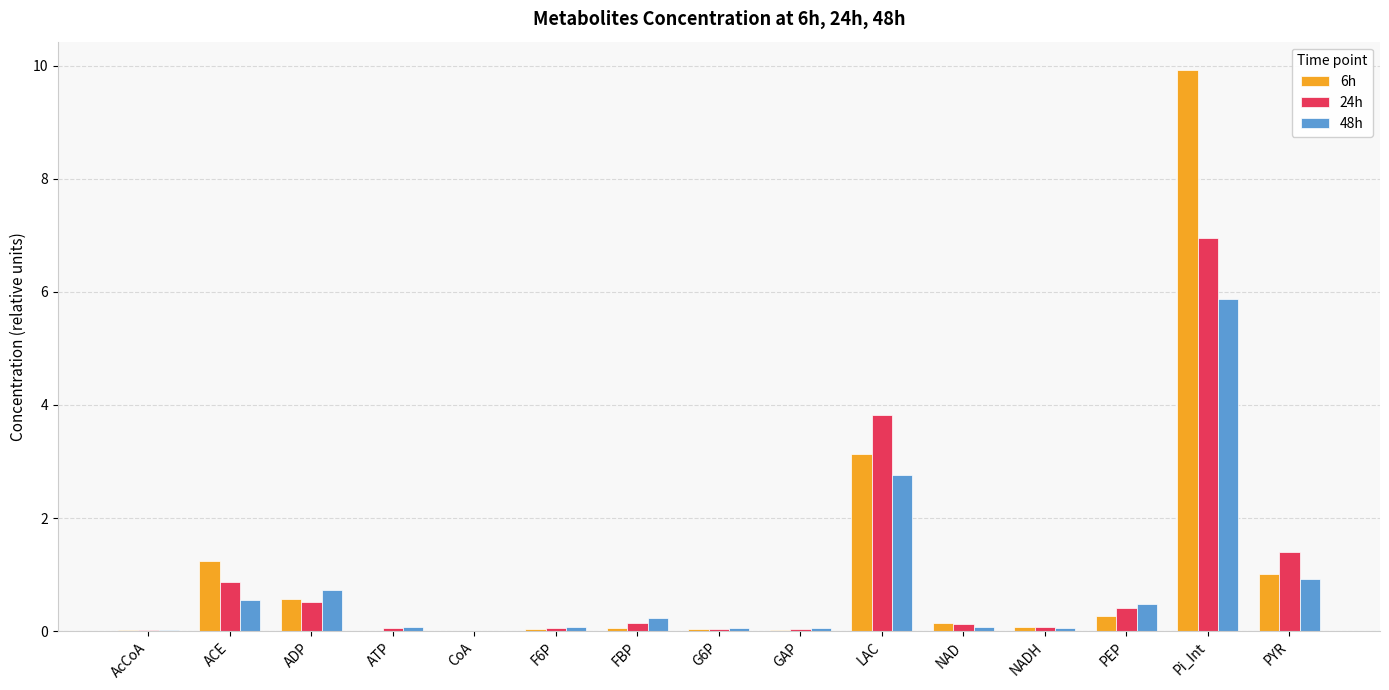

At which label is 6h closest to 4?

LAC